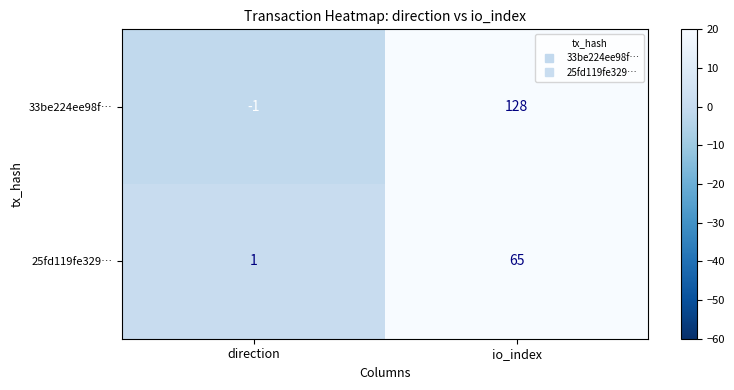

Which series has the widest spread of values?

33be224ee98f…